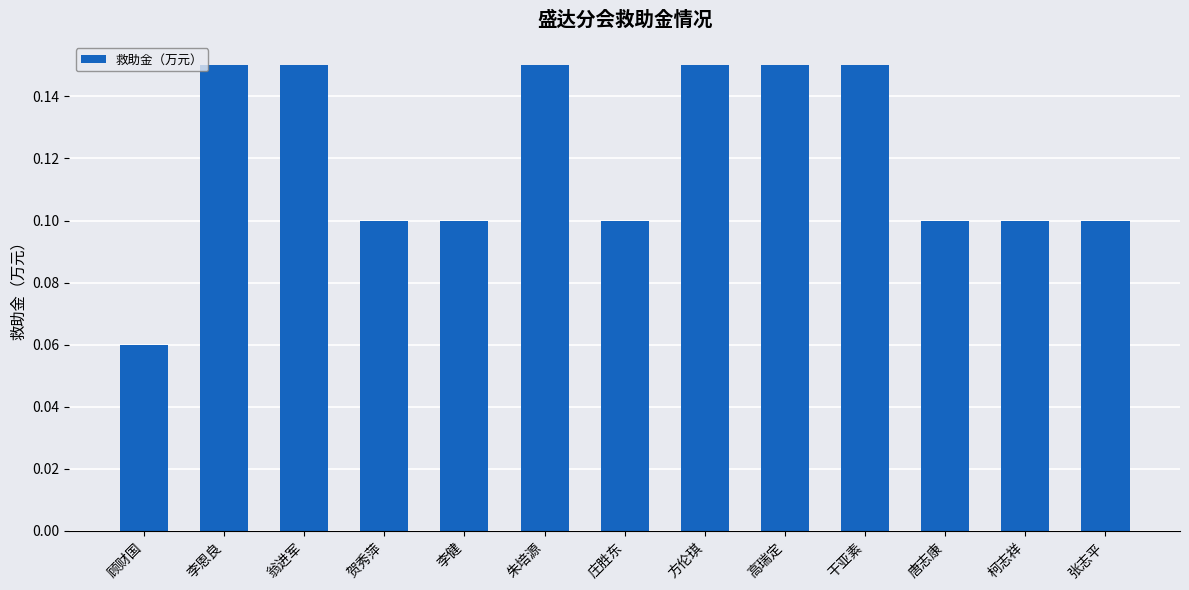

At which category does the chart reach its minimum across all series?

顾财国